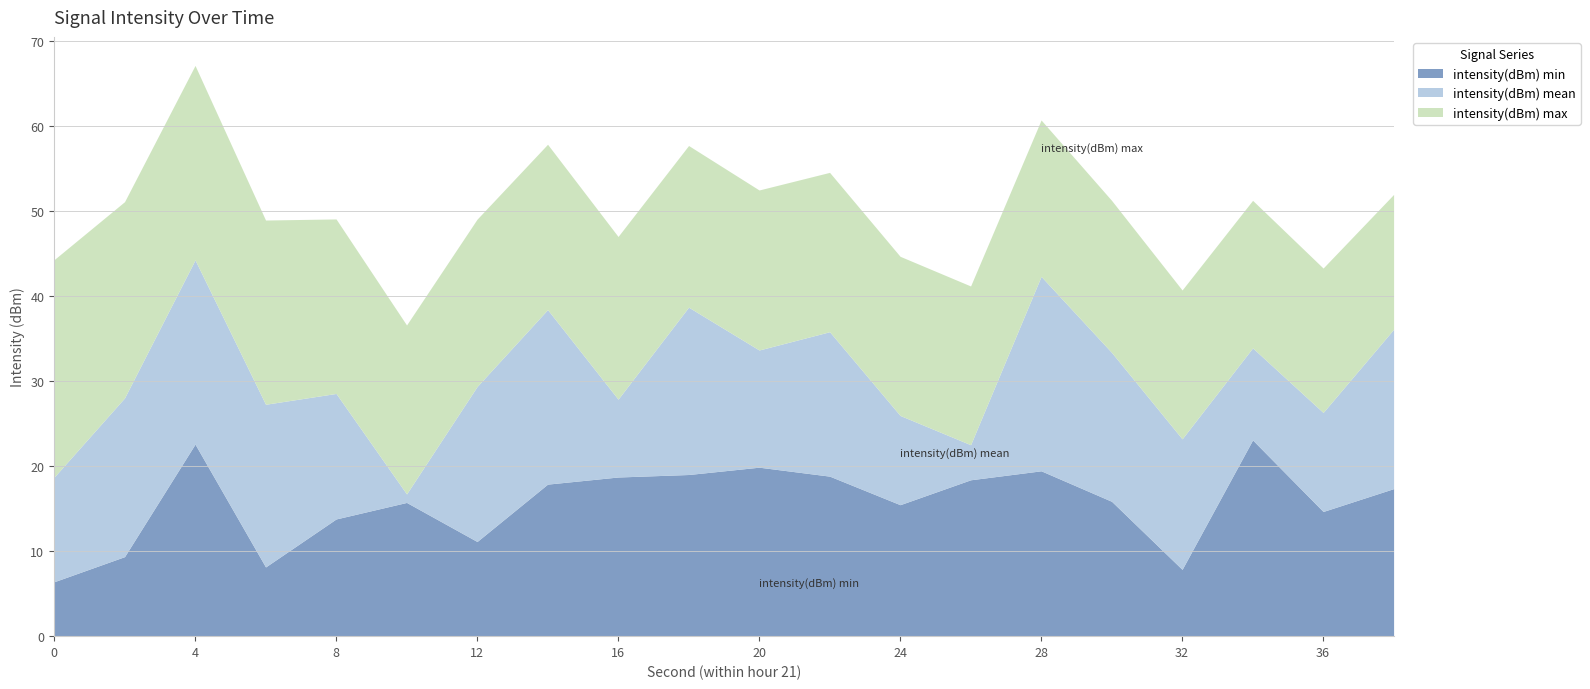

Which series has the largest total across all categories?

intensity(dBm) max